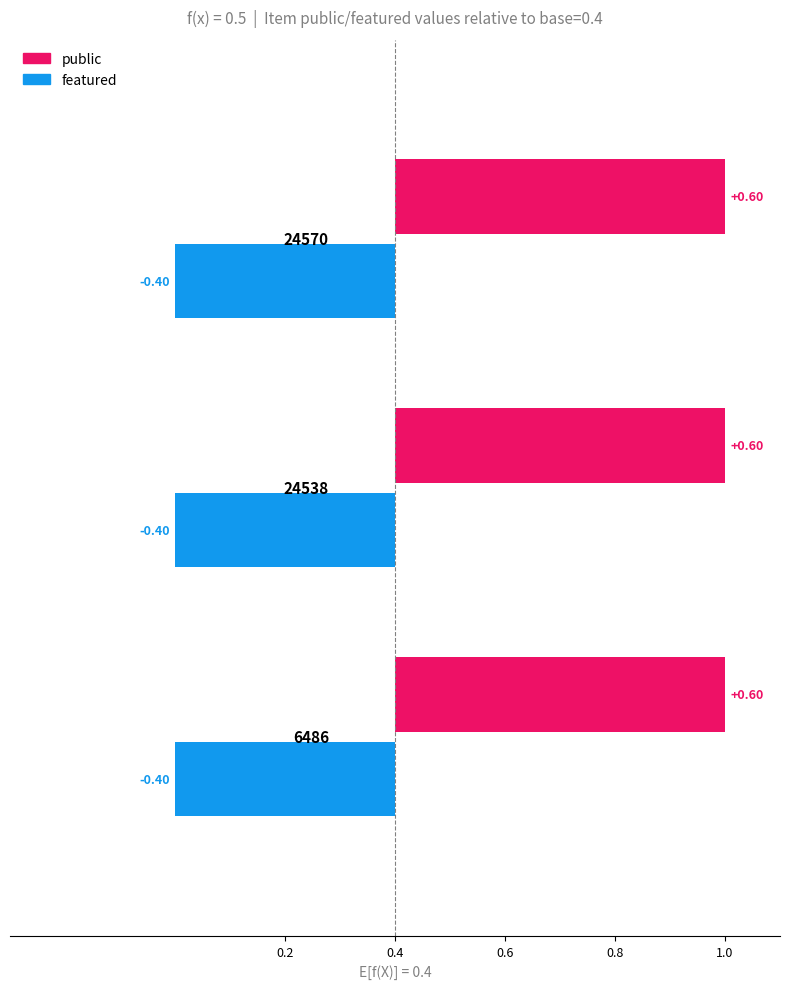

Is the value of public at 24570 greater than the value of featured at 24538?

Yes